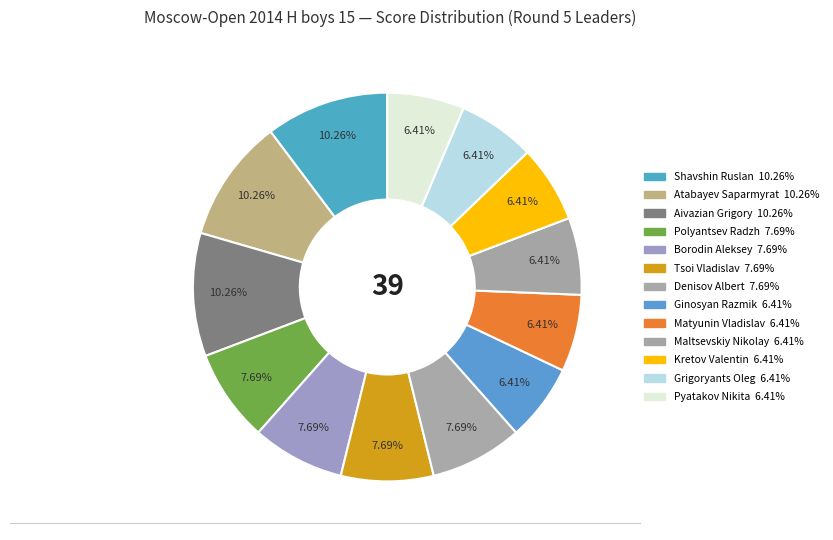

Which slice is the smallest?

Ginosyan Razmik